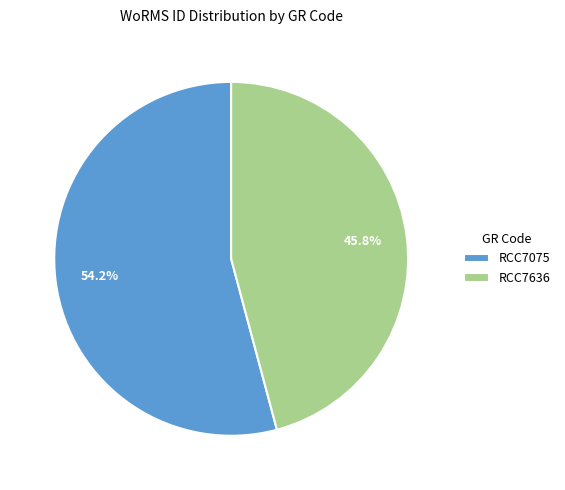

Count the number of slices in the pie.

2